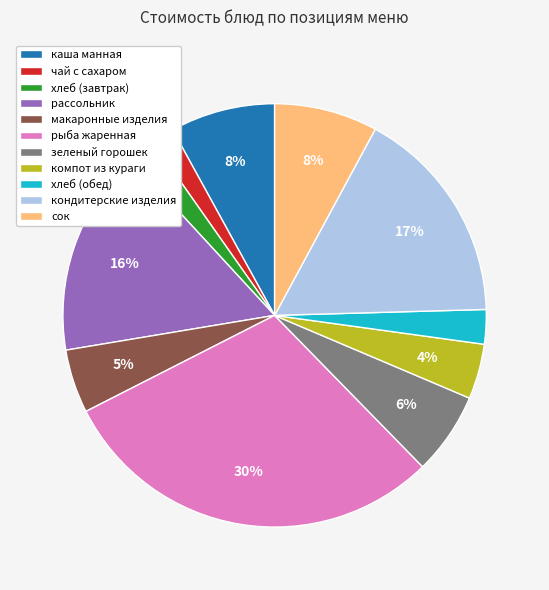

How many segments does this pie chart have?

11